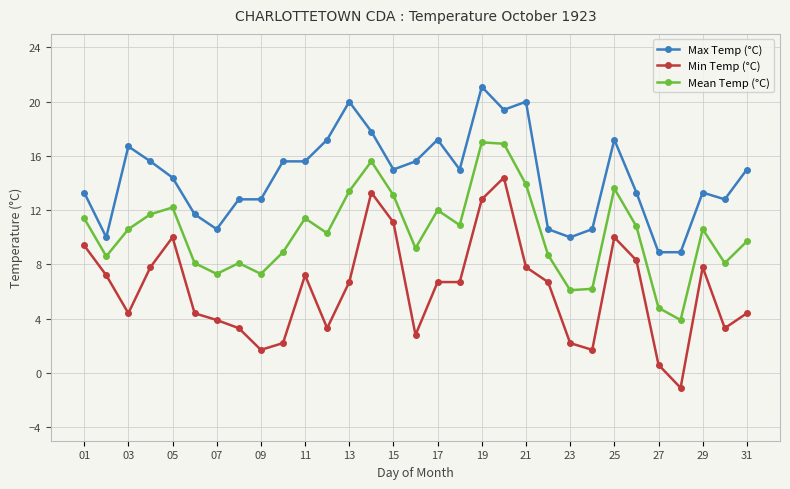

Which series has the largest total across all categories?

Max Temp (°C)